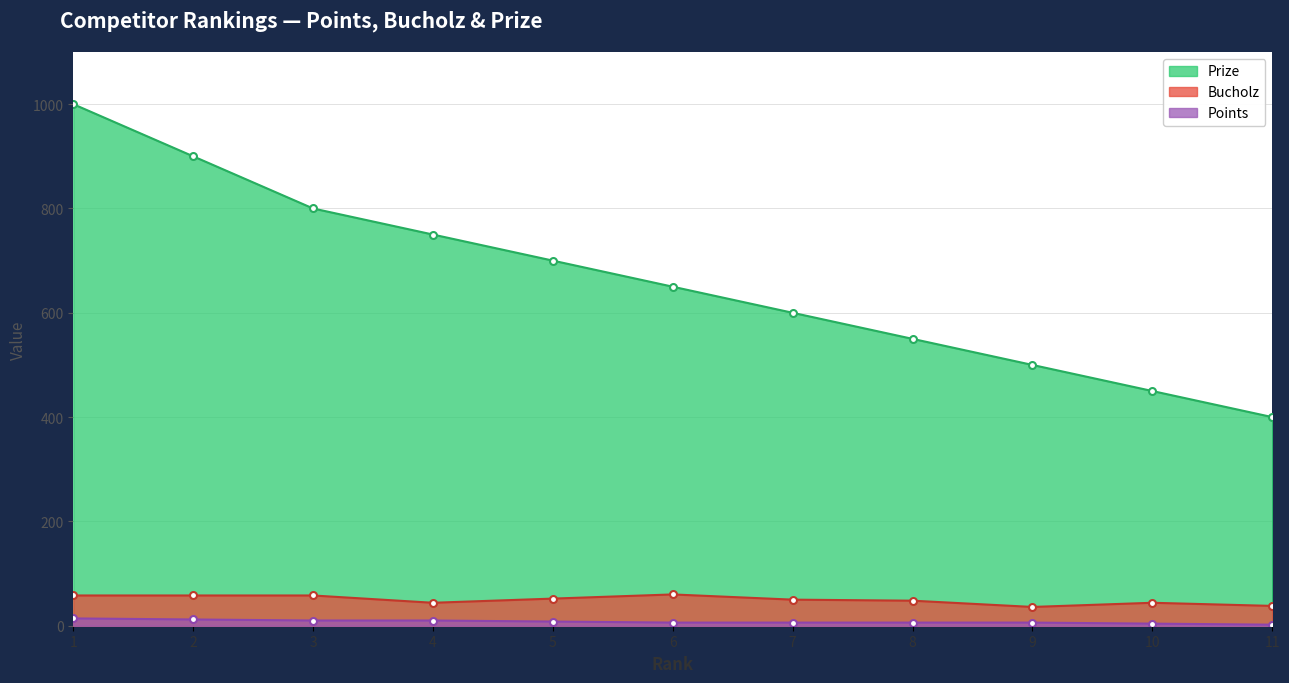

Which series has the largest total across all categories?

Prize